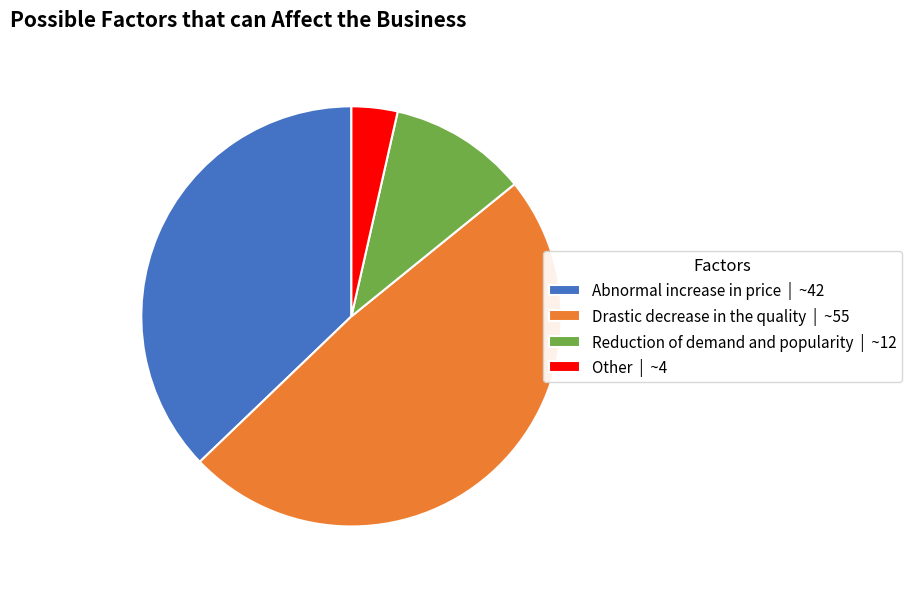

True or false: Abnormal increase in price | ~42 accounts for 49% of the total.

False